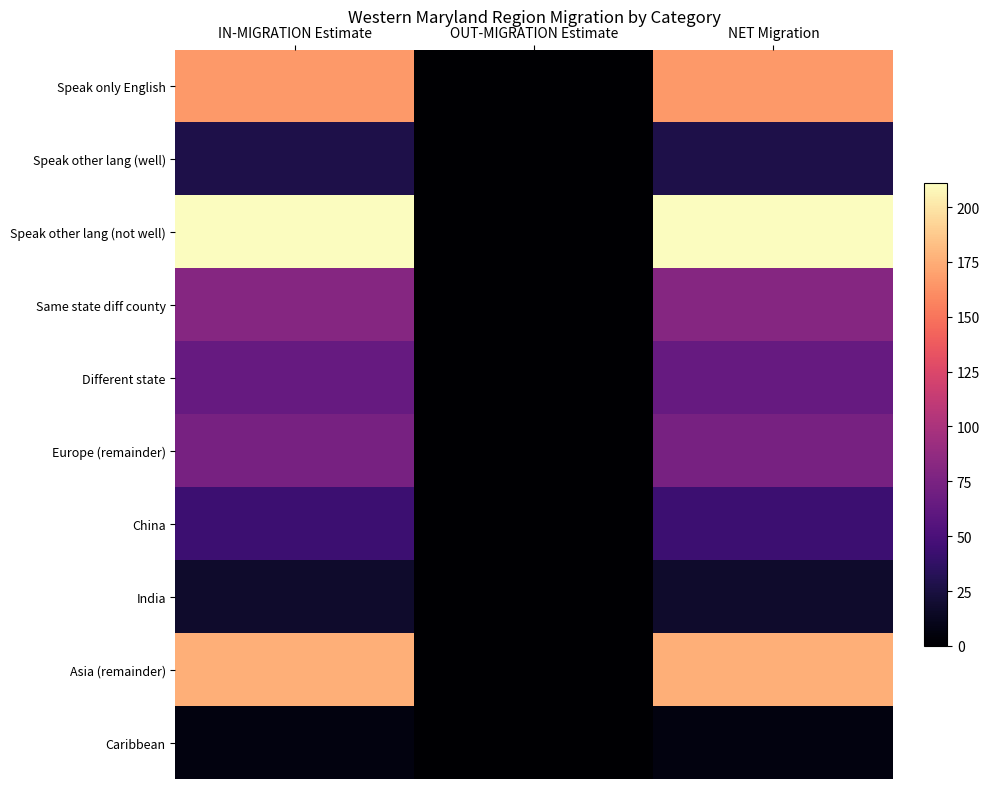

At NET Migration, list the series in order from largest to smallest.

Speak other lang (not well), Asia (remainder), Speak only English, Same state diff county, Europe (remainder), Different state, China, Speak other lang (well), India, Caribbean